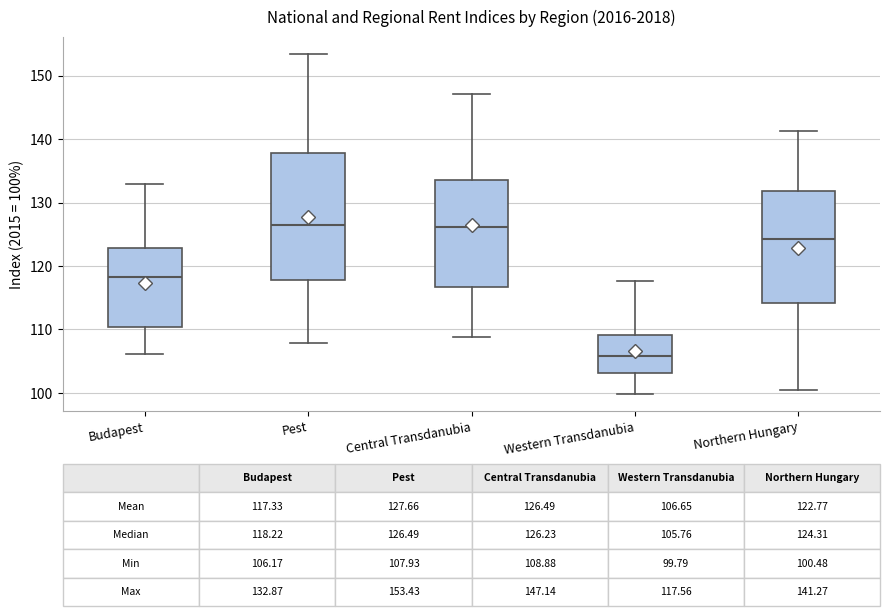

Which box has the lowest median line?

Western Transdanubia